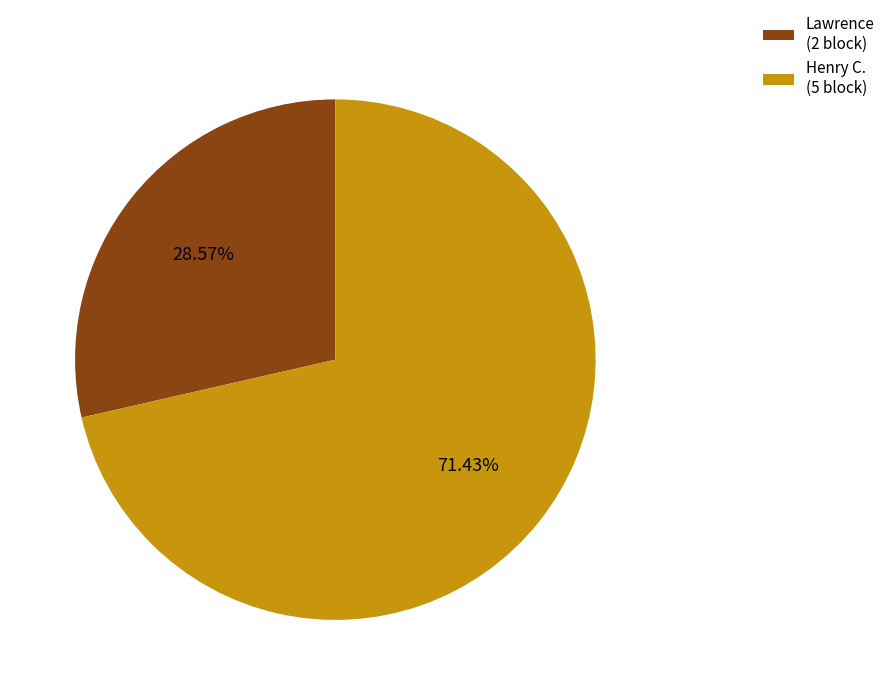

How much of the chart is everything except Lawrence?

71.4%